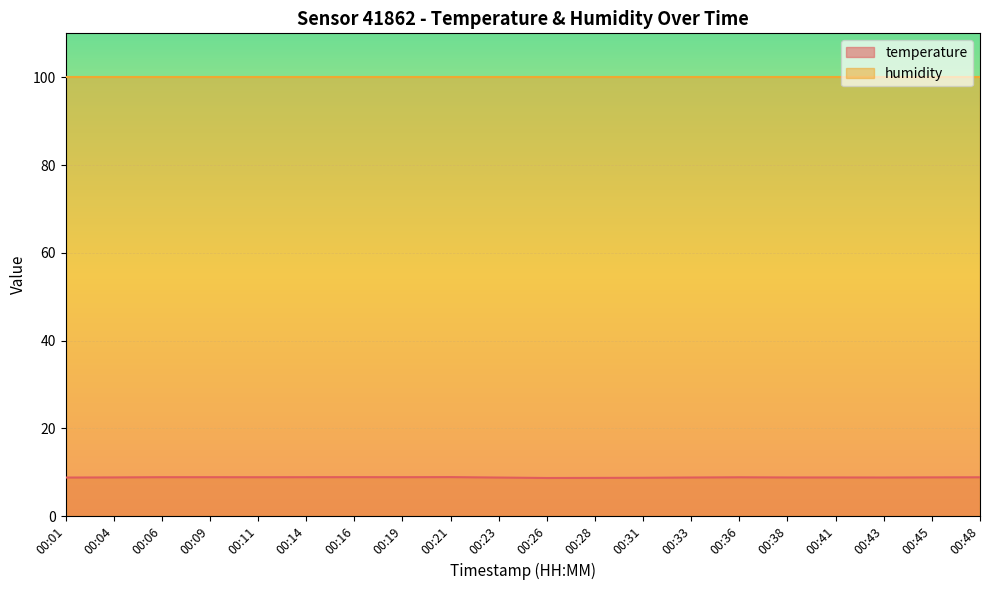

List the labels in order of value, largest first.

00:21, 00:16, 00:06, 00:09, 00:14, 00:19, 00:11, 00:36, 00:48, 00:45, 00:04, 00:38, 00:41, 00:33, 00:43, 00:01, 00:23, 00:31, 00:28, 00:26